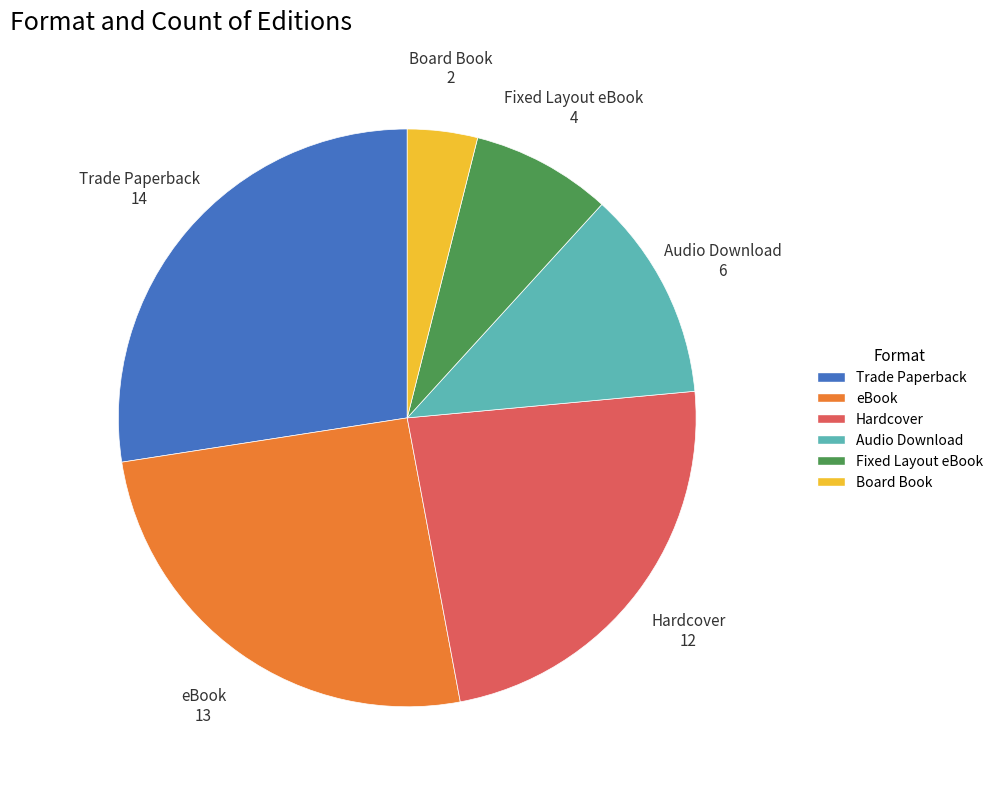

True or false: Trade Paperback accounts for 40% of the total.

False